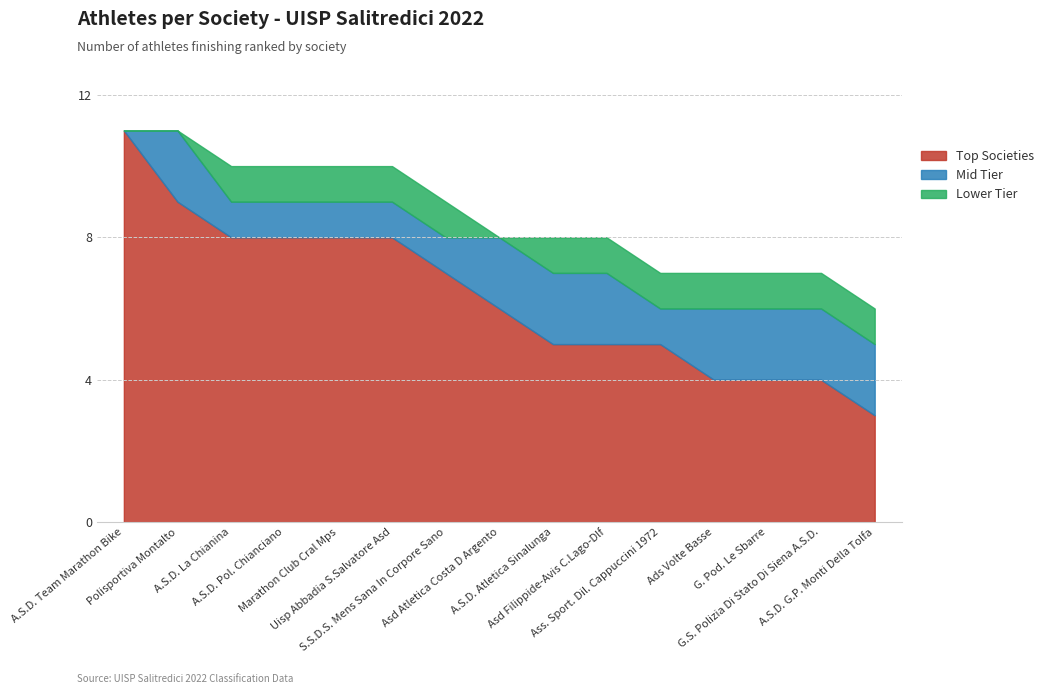

The Lower Tier series shows 1 at Ads Volte Basse. True or false?

True